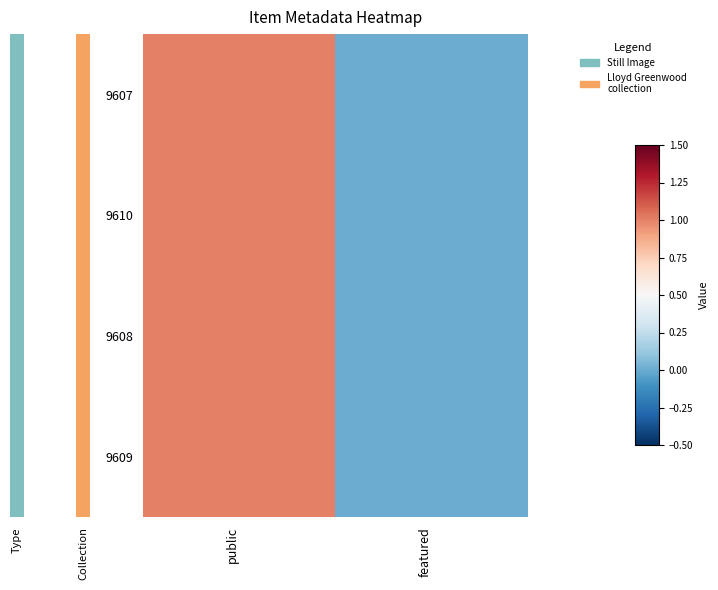

How many categories are shown in the chart?

2